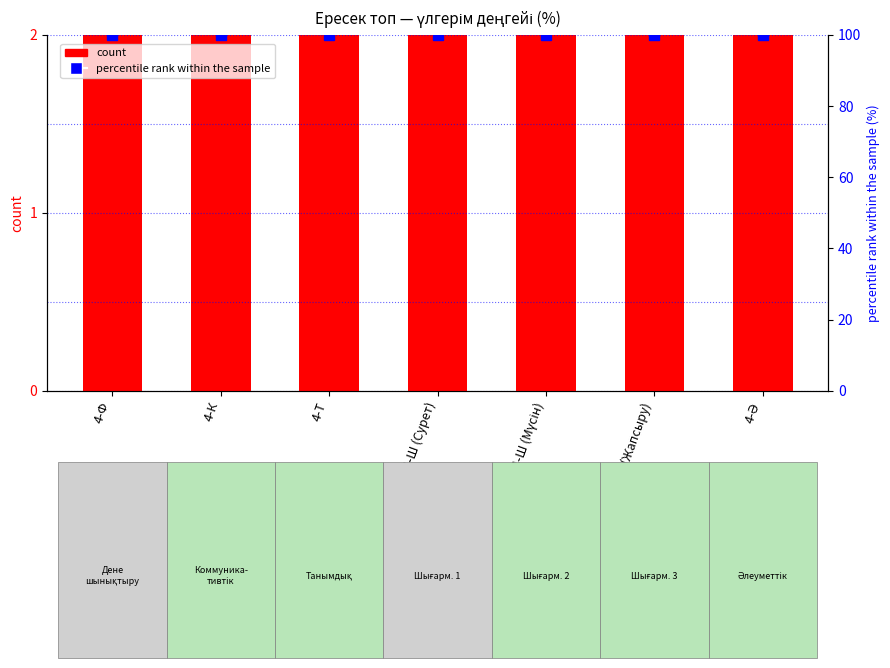

What is the total value across all series at 4-Т?

102